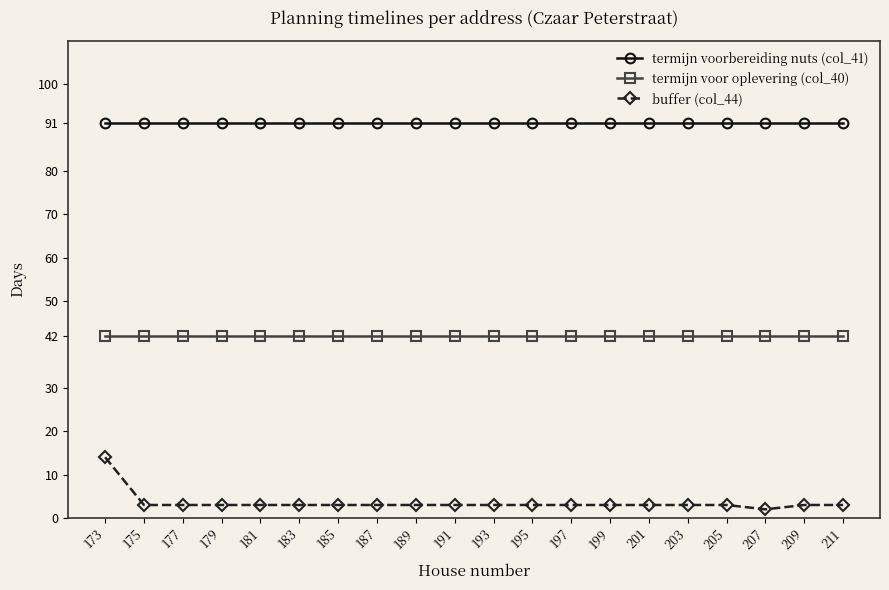

What is the value of the buffer (col_44) point at the 16th from the left?

3